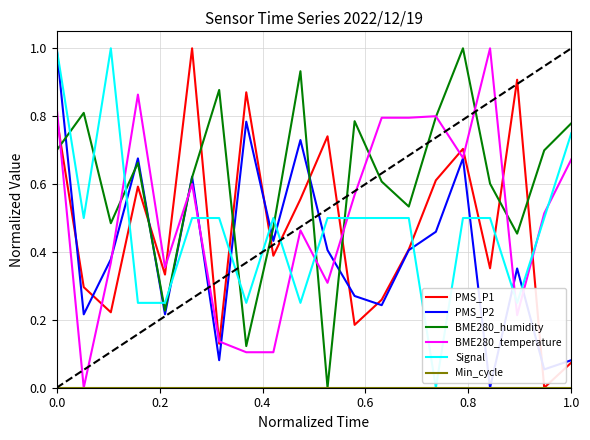

Is this an area chart (filled region under the line)?

No